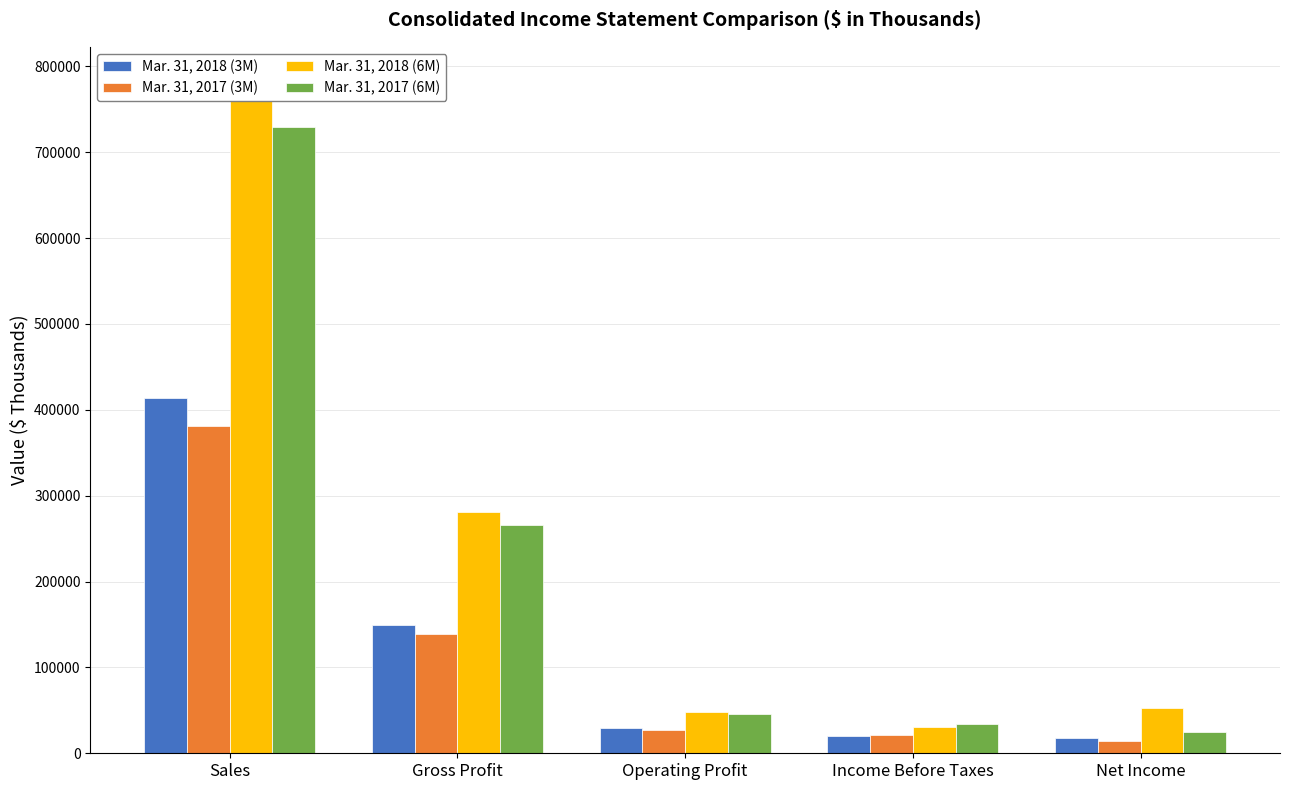

What is the label of the 4th bar from the left?

Income Before Taxes